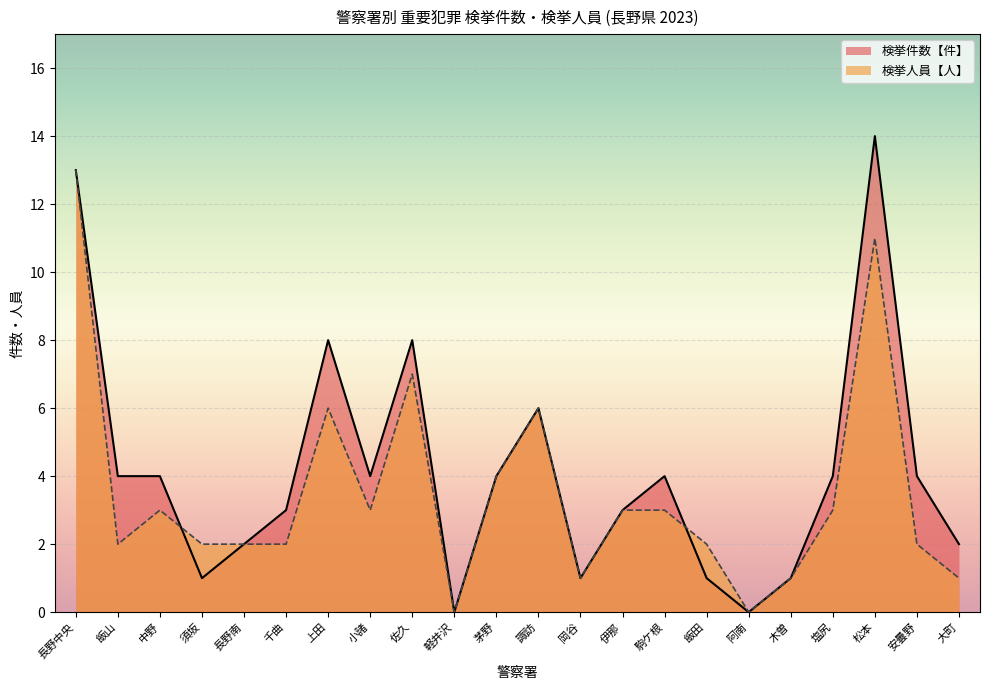

List the labels in order of 検挙件数【件】 value, largest first.

松本, 長野中央, 上田, 佐久, 諏訪, 飯山, 中野, 小諸, 茅野, 駒ケ根, 塩尻, 安曇野, 千曲, 伊那, 長野南, 大町, 須坂, 岡谷, 飯田, 木曽, 軽井沢, 阿南